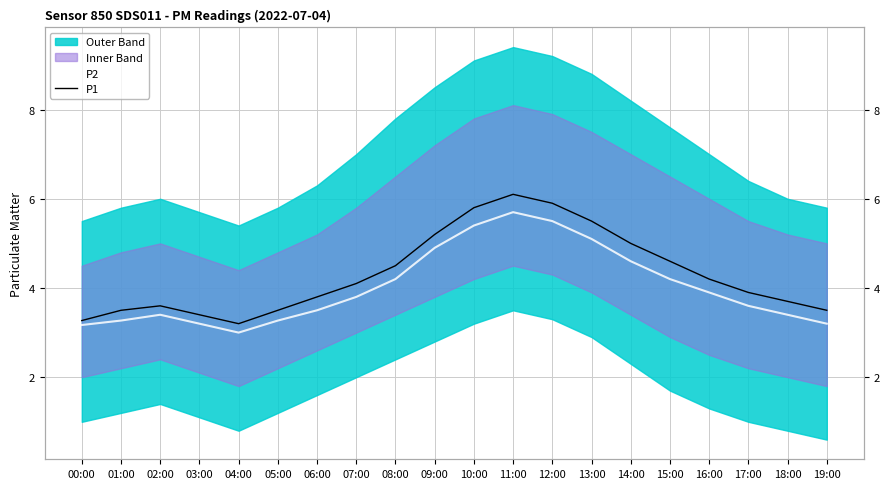

At how many categories does at least one series exceed 5?

5